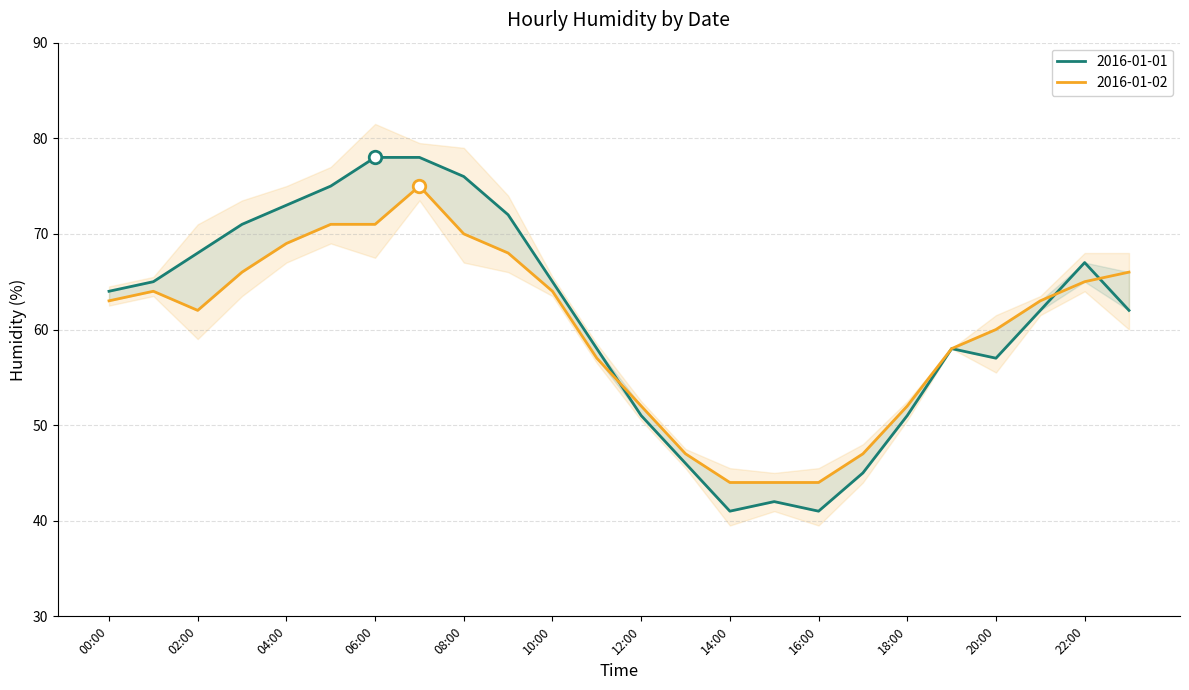

Between 09:00 and 10:00, which series saw the biggest shift?

2016-01-01